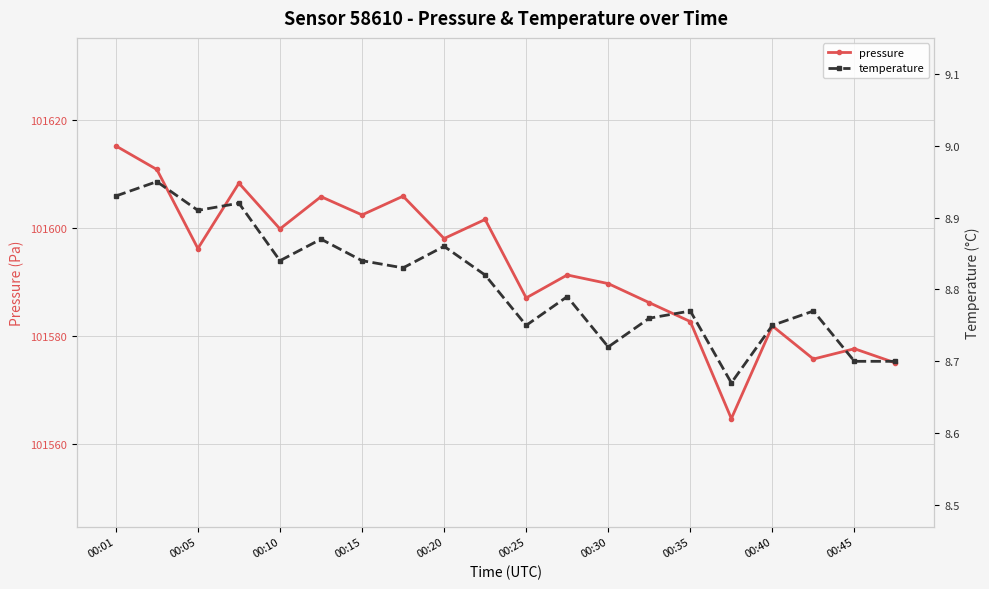

Which series has the largest range (max minus min)?

pressure